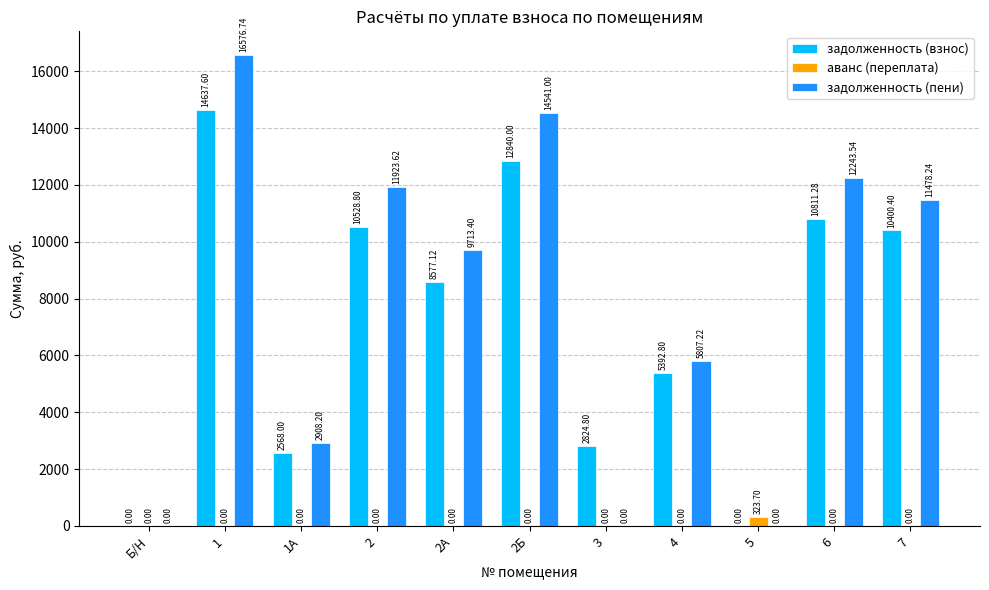

What is the sum of the задолженность (взнос) values at 3 and 4?

8217.6